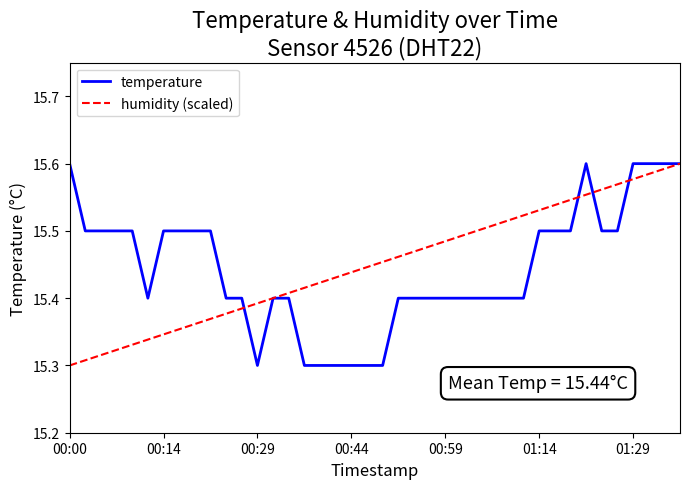

What is the minimum value for humidity (scaled)?

15.3